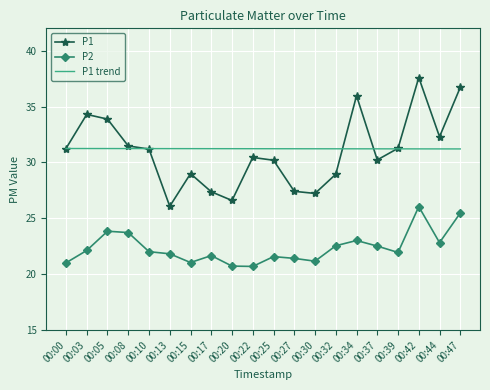

List the series in order of their peak value, highest first.

P1, P1 trend, P2